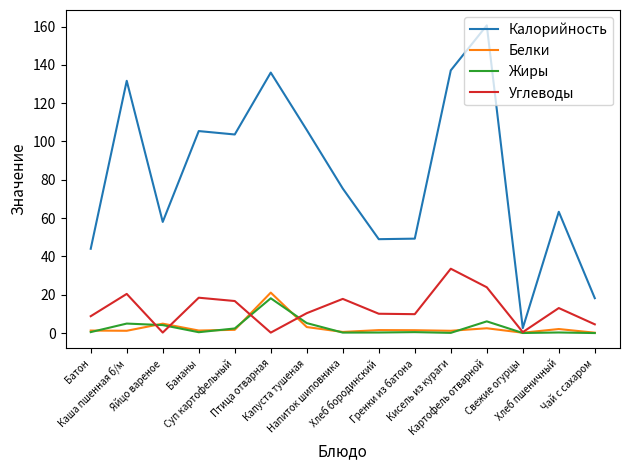

Which series has the largest total across all categories?

Калорийность